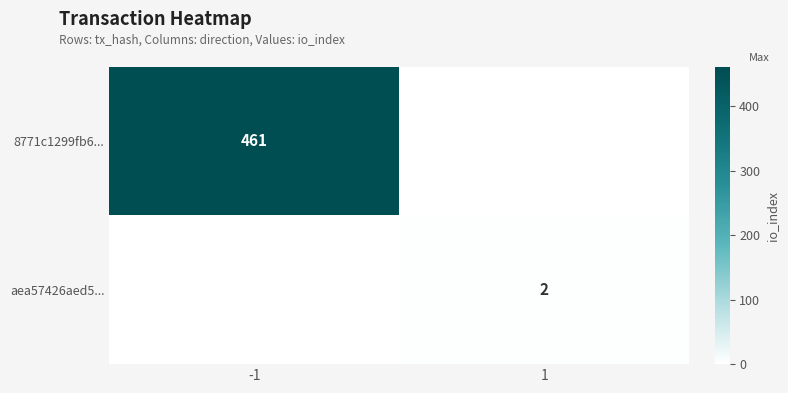

Rank the series by their average value, from lowest to highest.

aea57426aed5..., 8771c1299fb6...